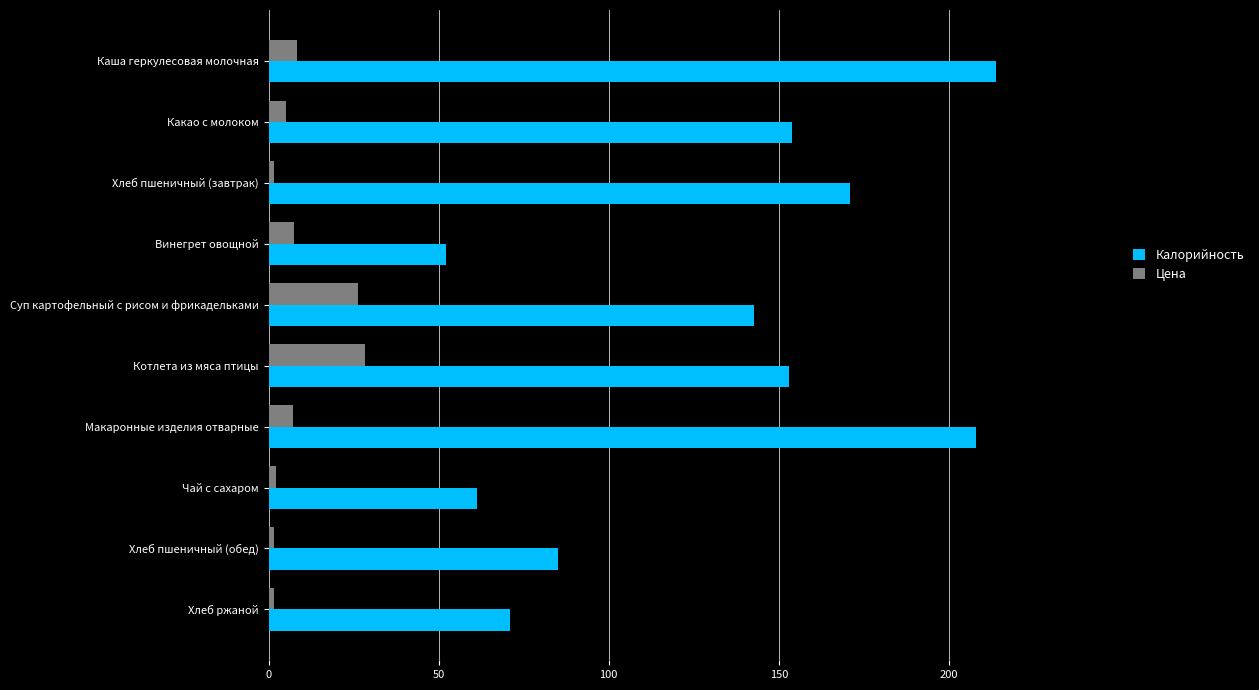

List the series in order of their peak value, highest first.

Калорийность, Цена